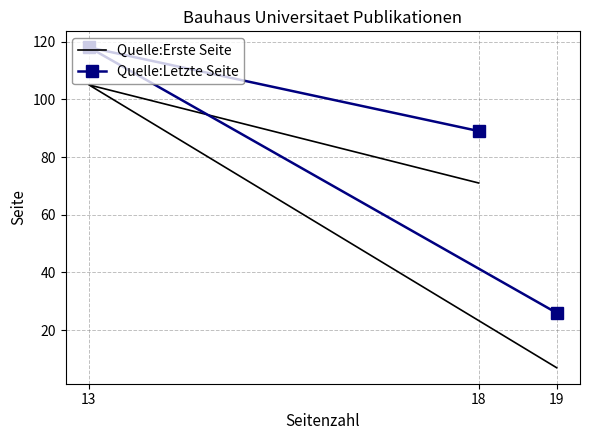

Which has a higher value, 18 or 13?

13